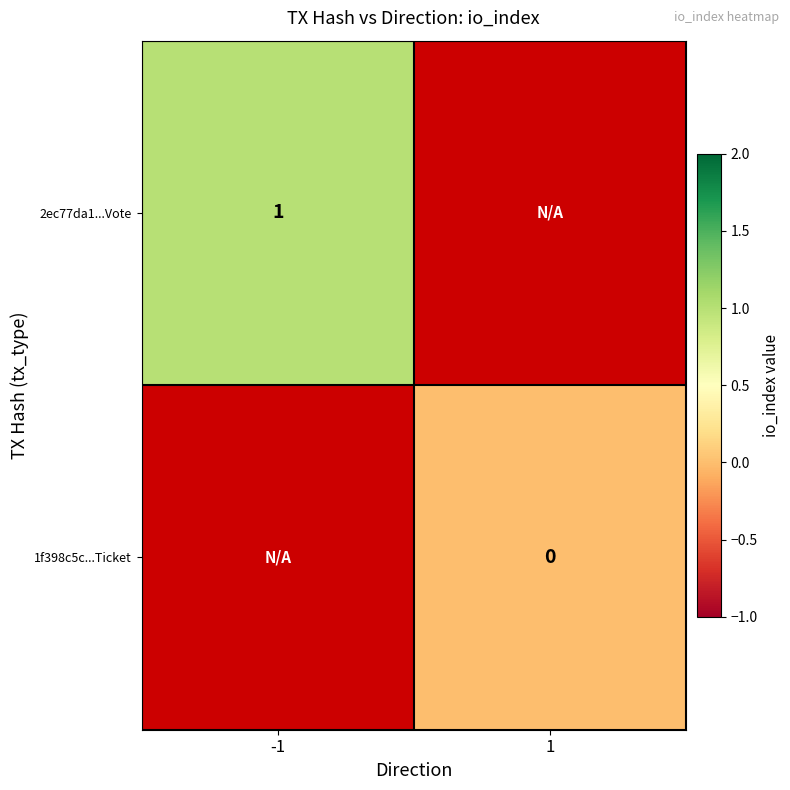

Which category has the lowest value in the 2ec77da1...Vote series?

-1